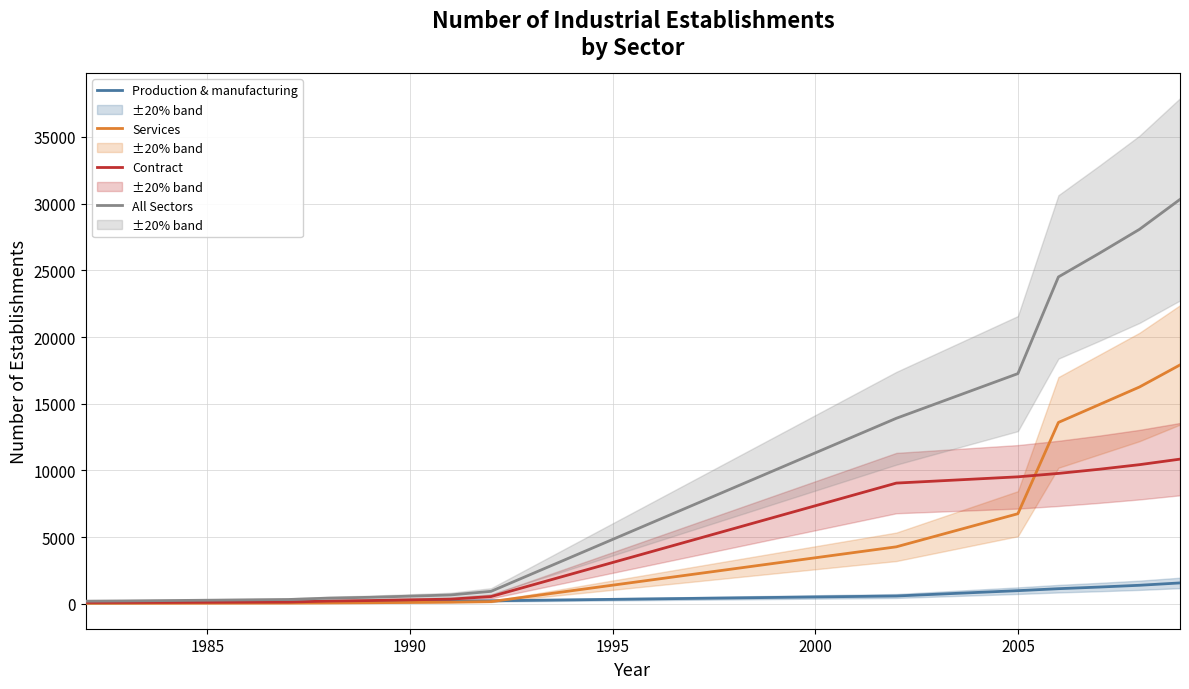

What is the difference between the maximum and second lowest values in the Services series?

17868